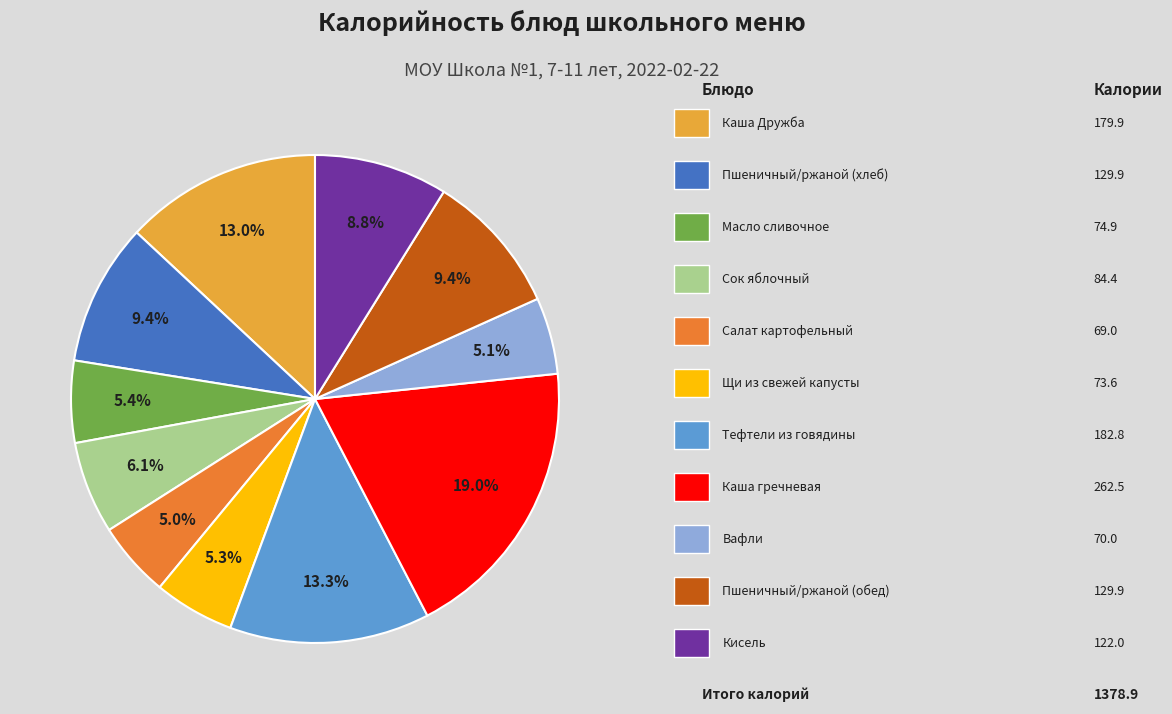

Is there any slice that represents more than half of the pie?

No